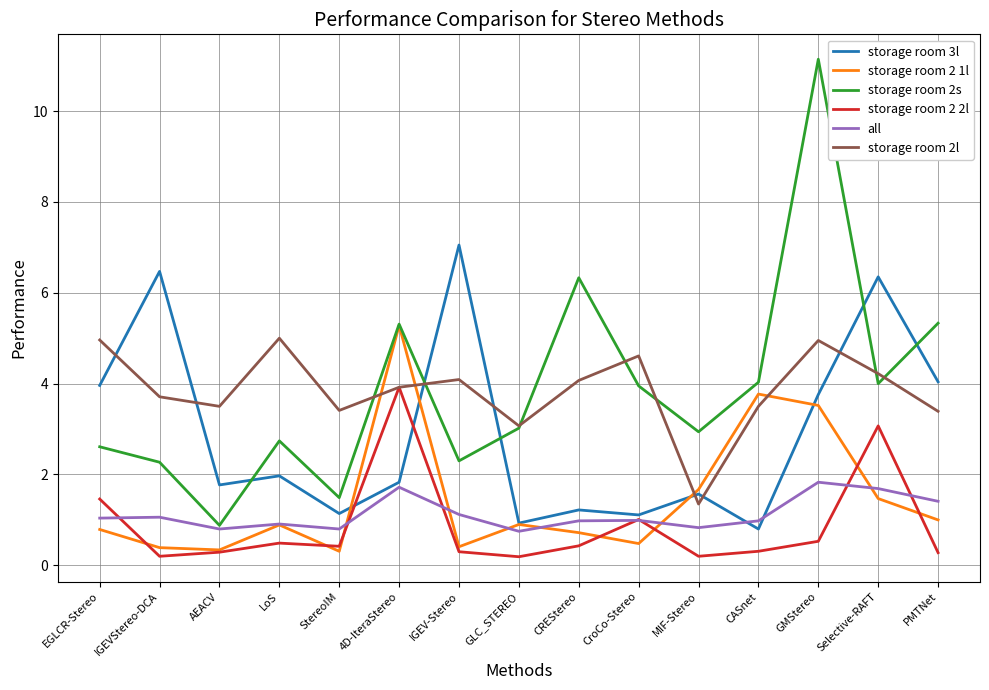

Which series changed the most between EGLCR-Stereo and StereoIM?

storage room 3l